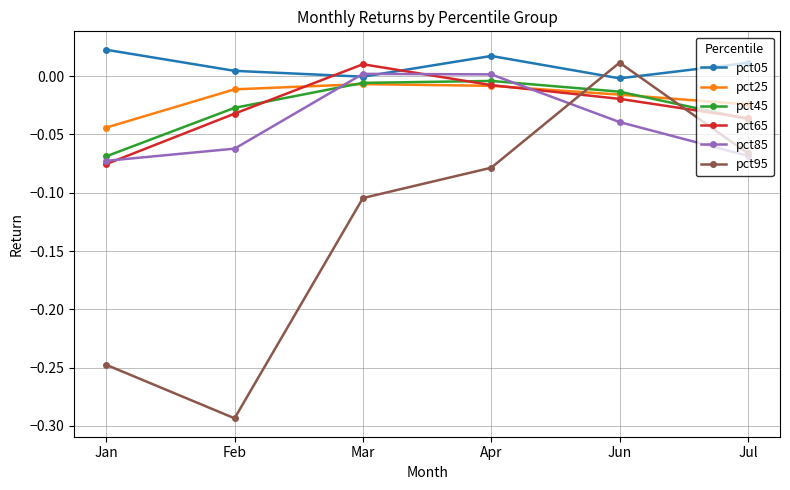

At which category does the chart reach its minimum across all series?

Feb